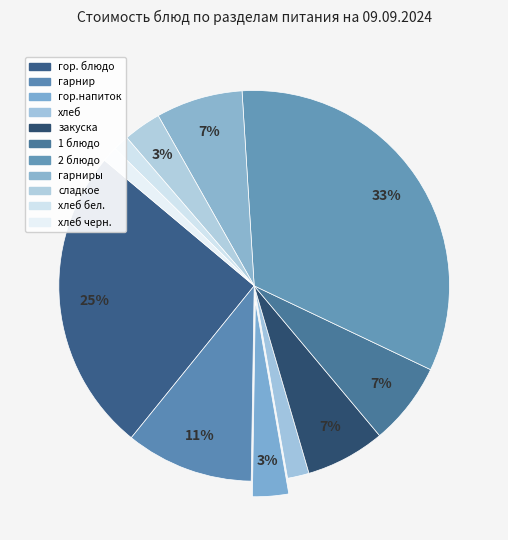

Which slice is the largest?

2 блюдо